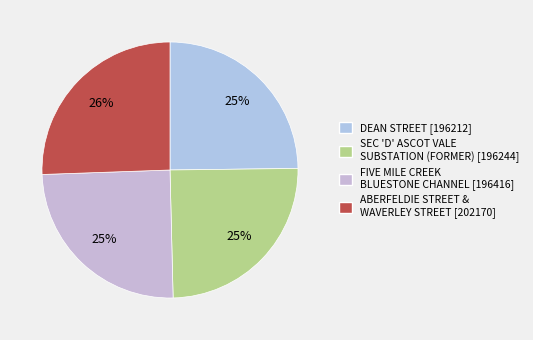

How many segments does this pie chart have?

4